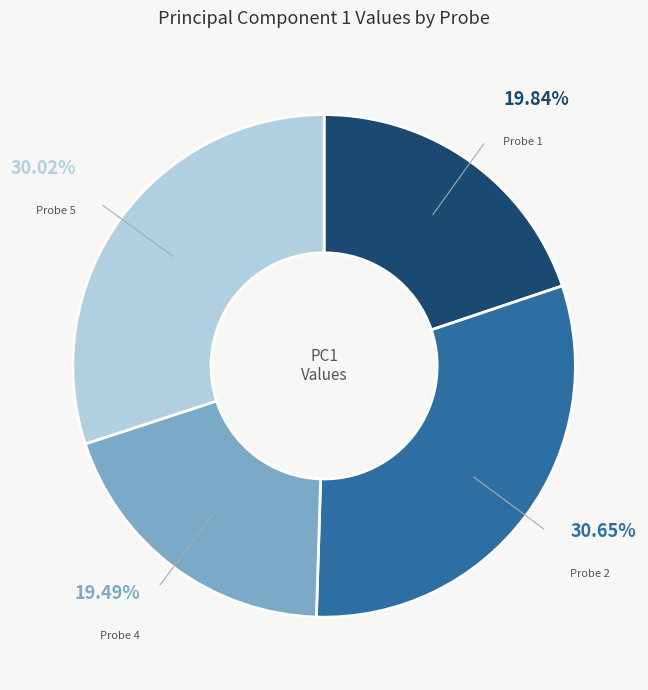

Does any single category account for the majority?

No